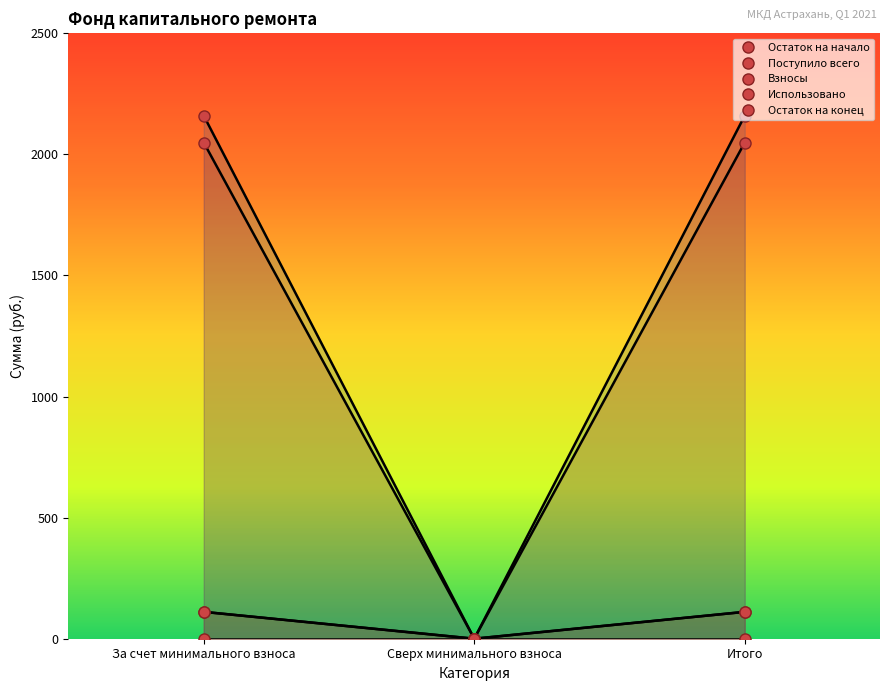

What is the highest value of the Остаток на начало series?

2049.2